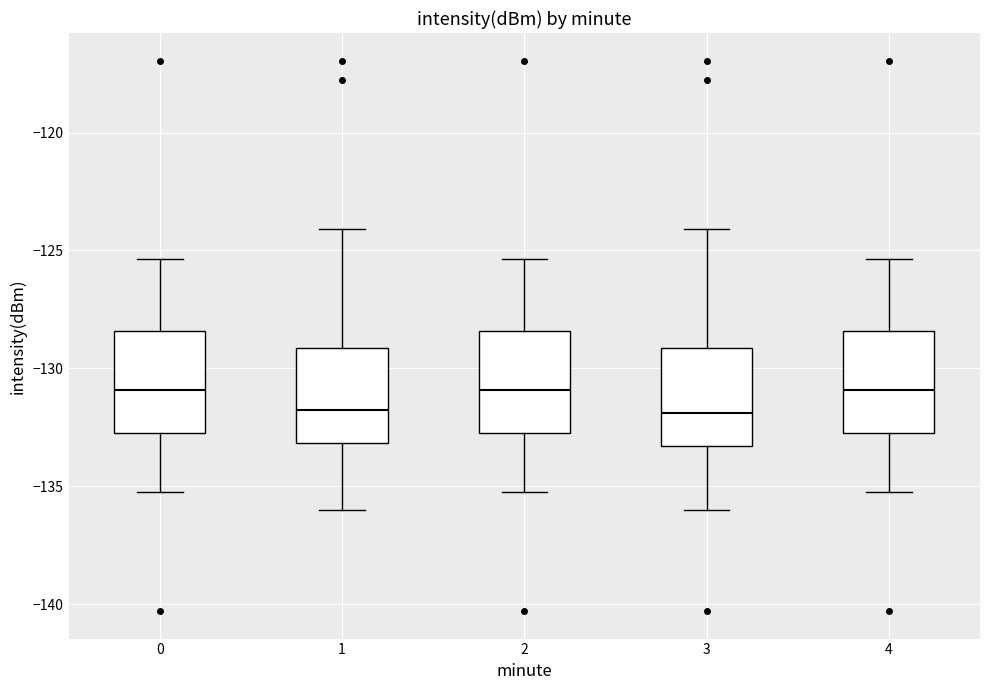

Reading left to right, read every box against the y-axis: the position of its median line, the range the box covers, and the ends of its whiskers. The values are not printed on the chart, so give them approximately, as read against the axis.

0: median -131.0, box -132.5 to -128.5, whiskers -135.5 to -125.5
1: median -132.0, box -133.0 to -129.0, whiskers -136.0 to -124.0
2: median -131.0, box -132.5 to -128.5, whiskers -135.5 to -125.5
3: median -132.0, box -133.5 to -129.0, whiskers -136.0 to -124.0
4: median -131.0, box -132.5 to -128.5, whiskers -135.5 to -125.5